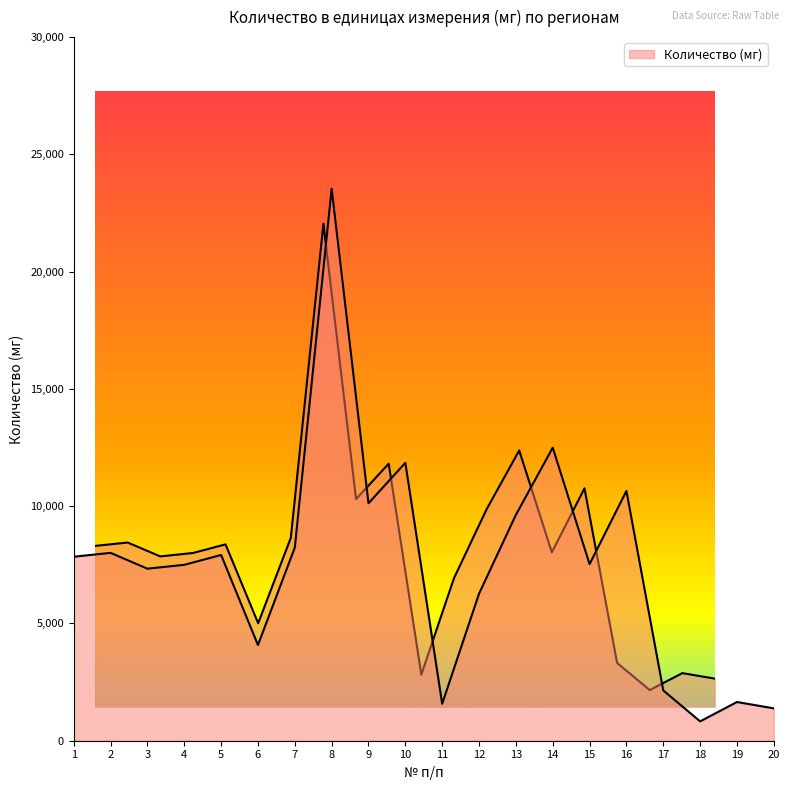

Where is the first local maximum?

2